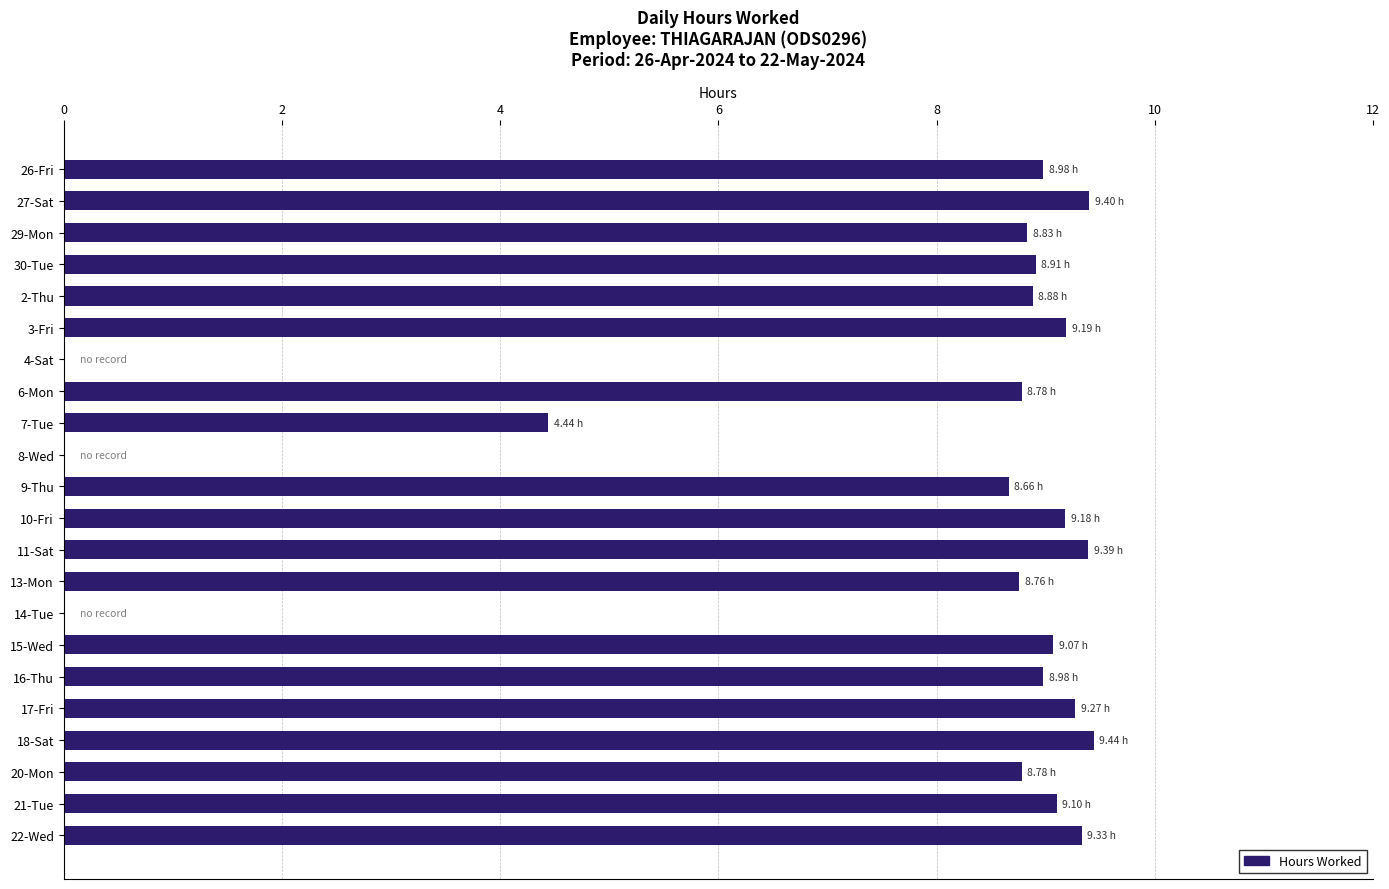

Are the bars horizontal?

Yes